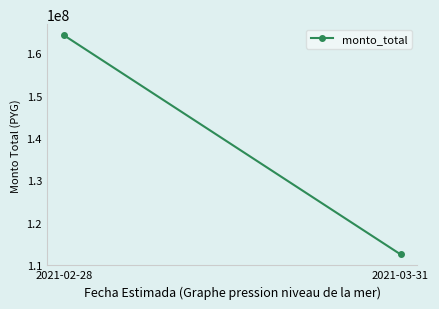

Reading right to left, extract all data points from this chart.

2021-03-31=112499520	2021-02-28=164316374